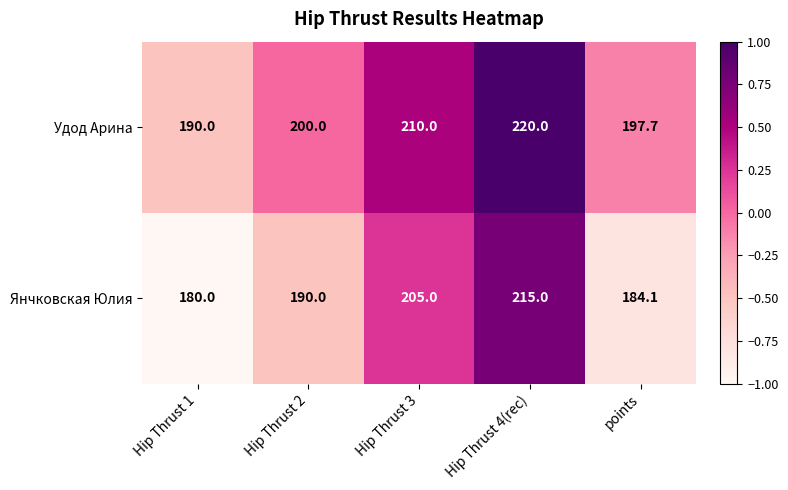

True or false: Янчковская Юлия has a value of 342.3 at Hip Thrust 4(rec).

False